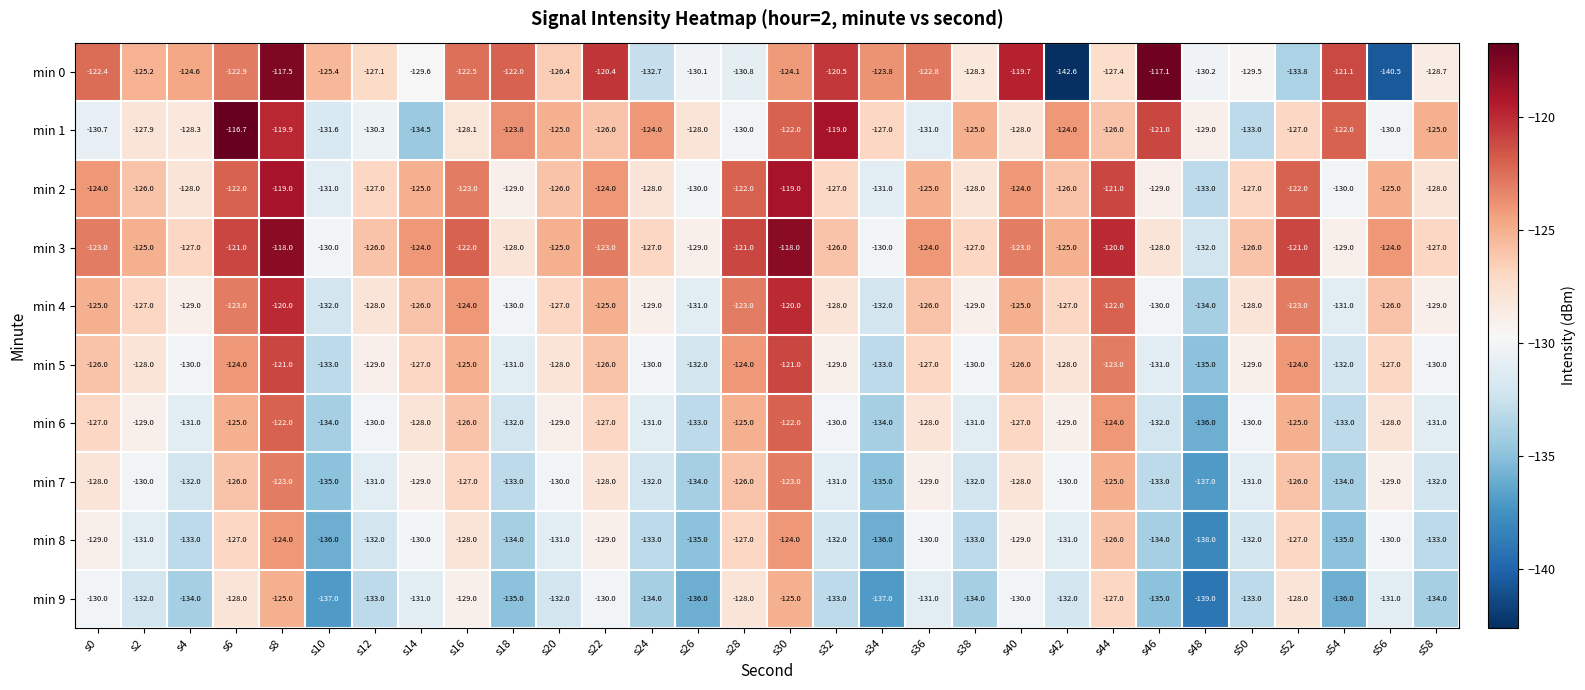

What is the total value across all series at s16?

-1254.6